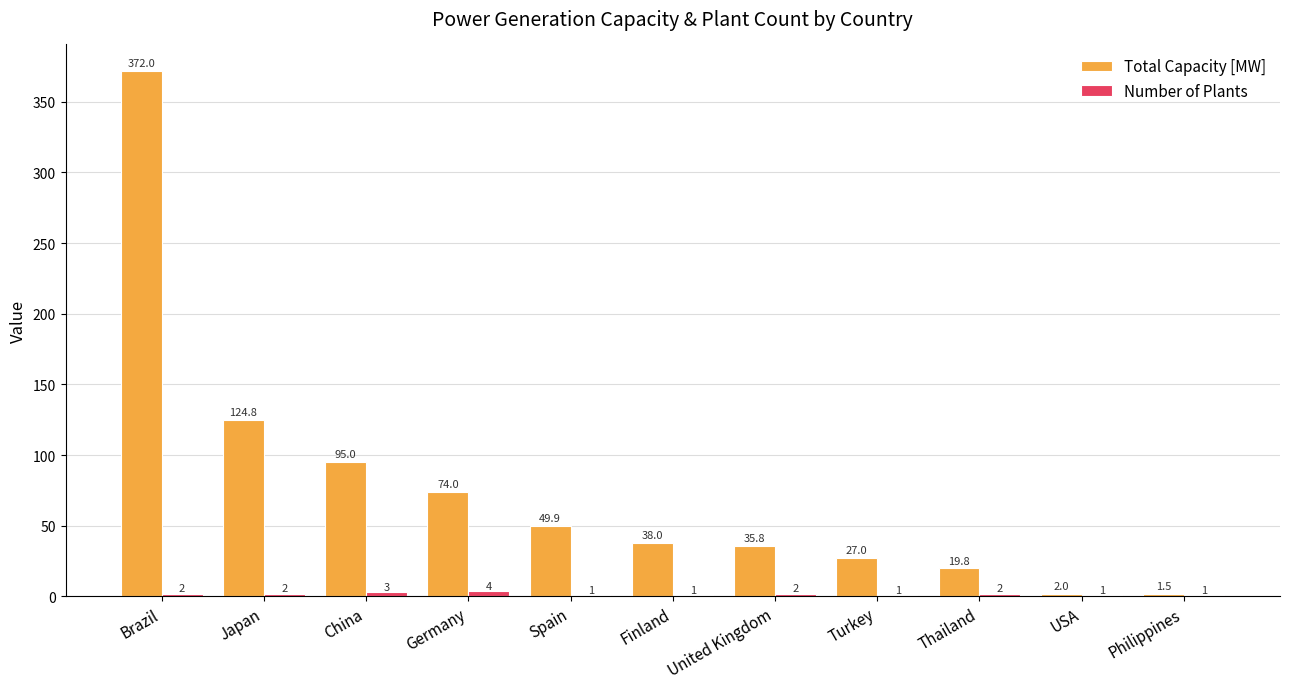

How many distinct data groups are displayed?

2